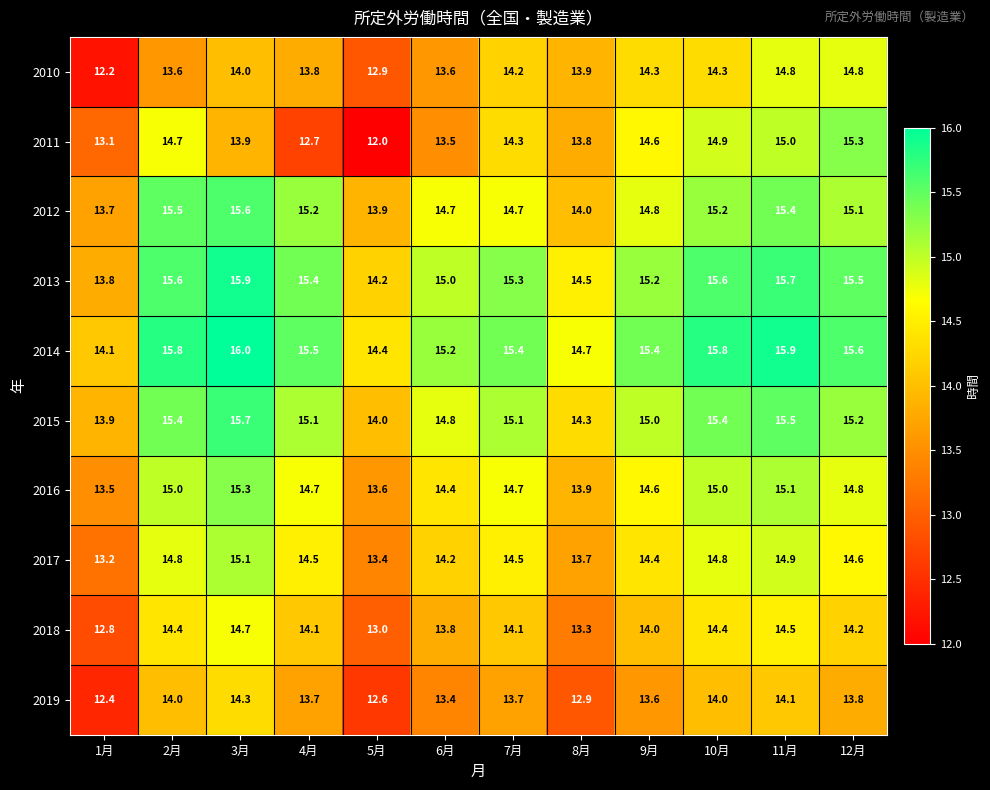

Which category has the lowest value across all series?

5月